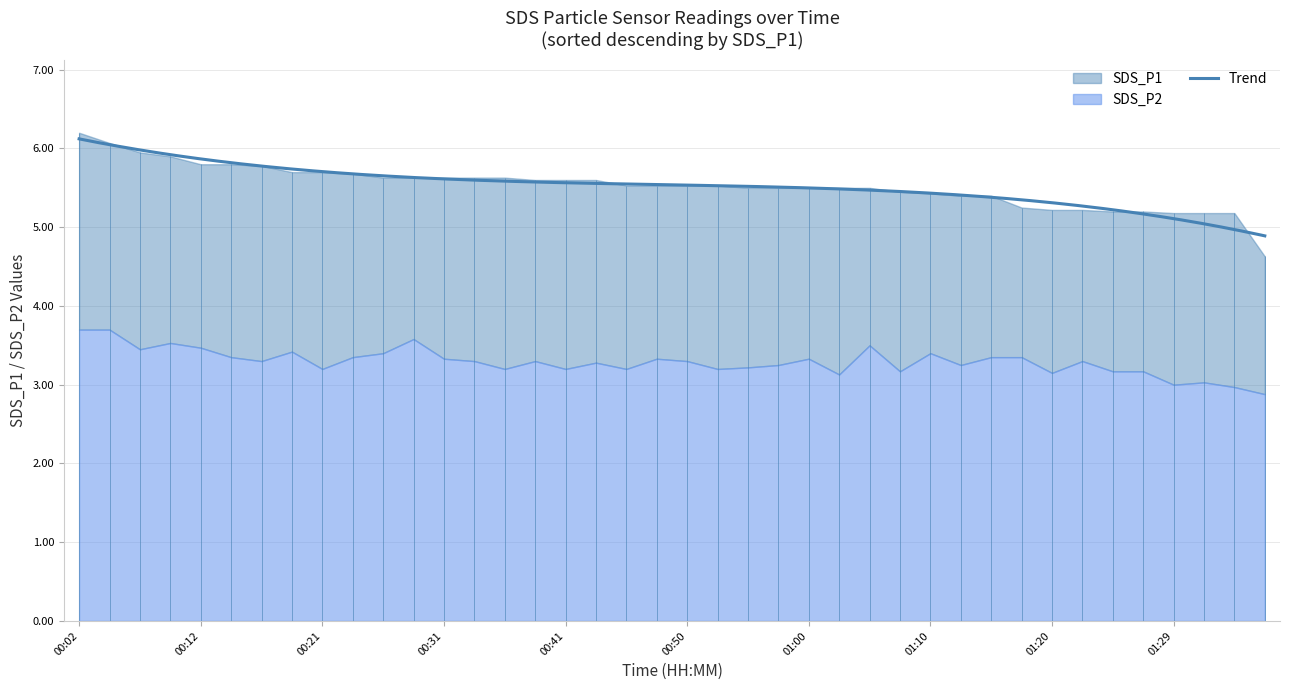

The value of SDS_P1 at 00:53 is 2.2. True or false?

False